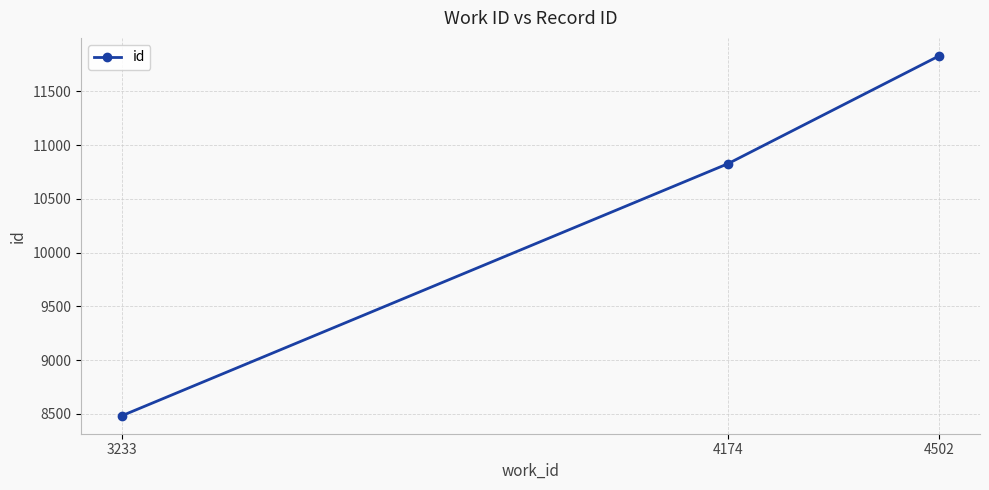

Is this an area chart (filled region under the line)?

No